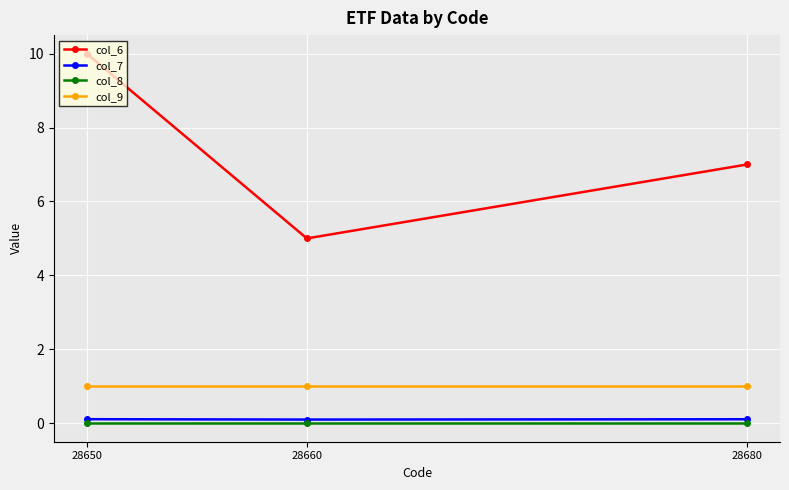

What are all the series names shown in the legend?

col_6, col_7, col_8, col_9